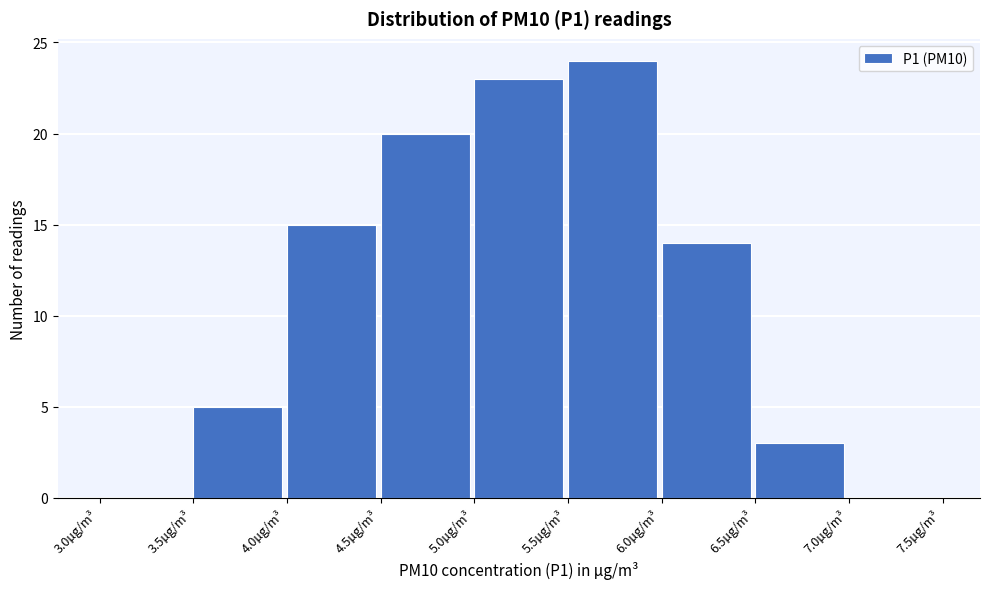

Reading left to right, transcribe this chart: for each bar, give the range it covers on the x-axis and its height. The values are not printed on the chart, so give them approximately, as read against the axis.

3.0 to 3.5: 0
3.5 to 4.0: 5
4.0 to 4.5: 15
4.5 to 5.0: 20
5.0 to 5.5: 23
5.5 to 6.0: 24
6.0 to 6.5: 14
6.5 to 7.0: 3
7.0 to 7.5: 0